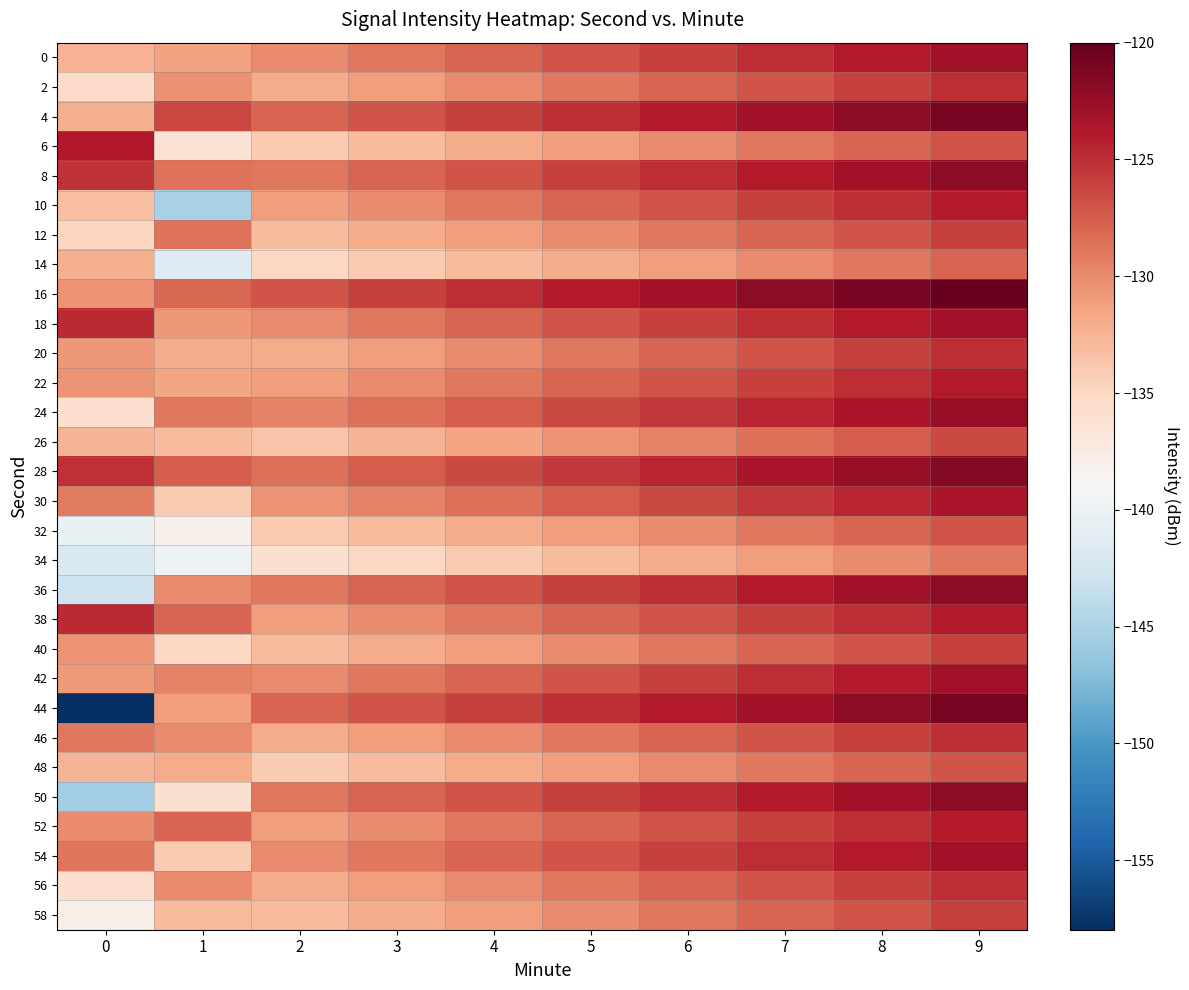

How many categories are shown in the chart?

10